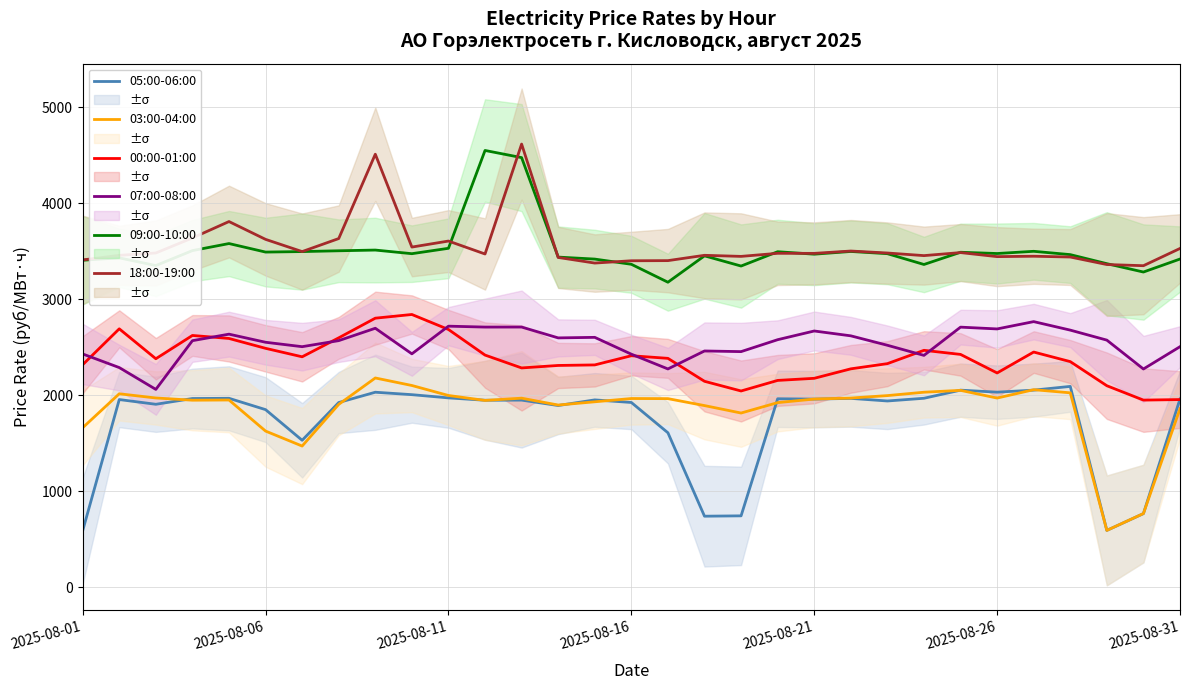

True or false: 09:00-10:00 and 03:00-04:00 cross at least once.

False